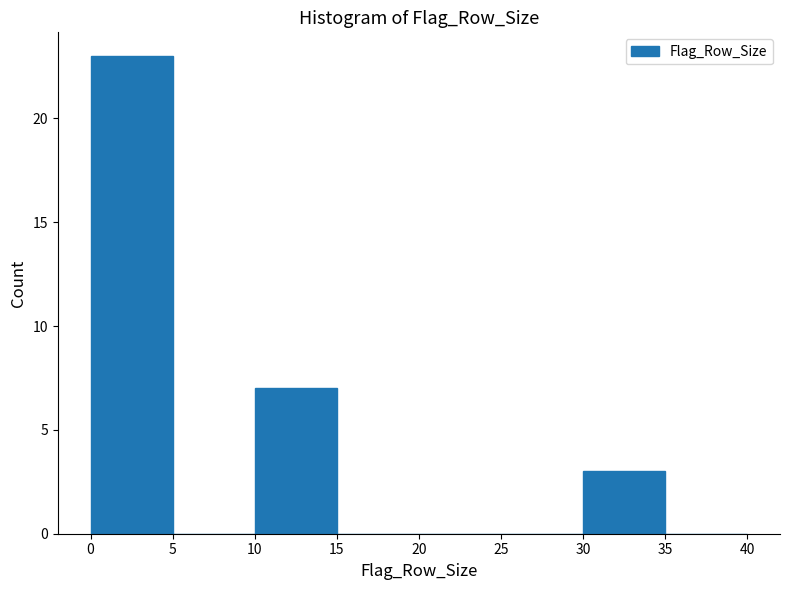

How tall is the bar that spans 10 to 15 on the x-axis? The values are not printed on the chart, so give them approximately, as read against the axis.

7